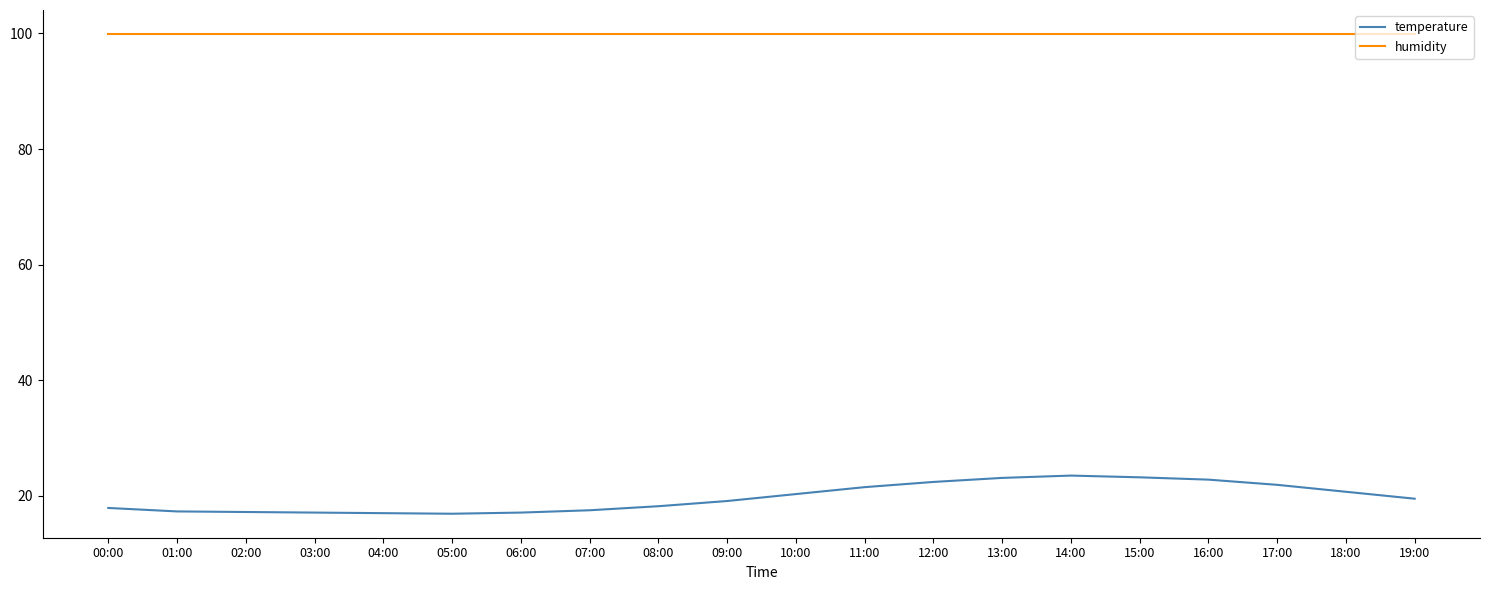

What is the average value of the temperature series?

19.7